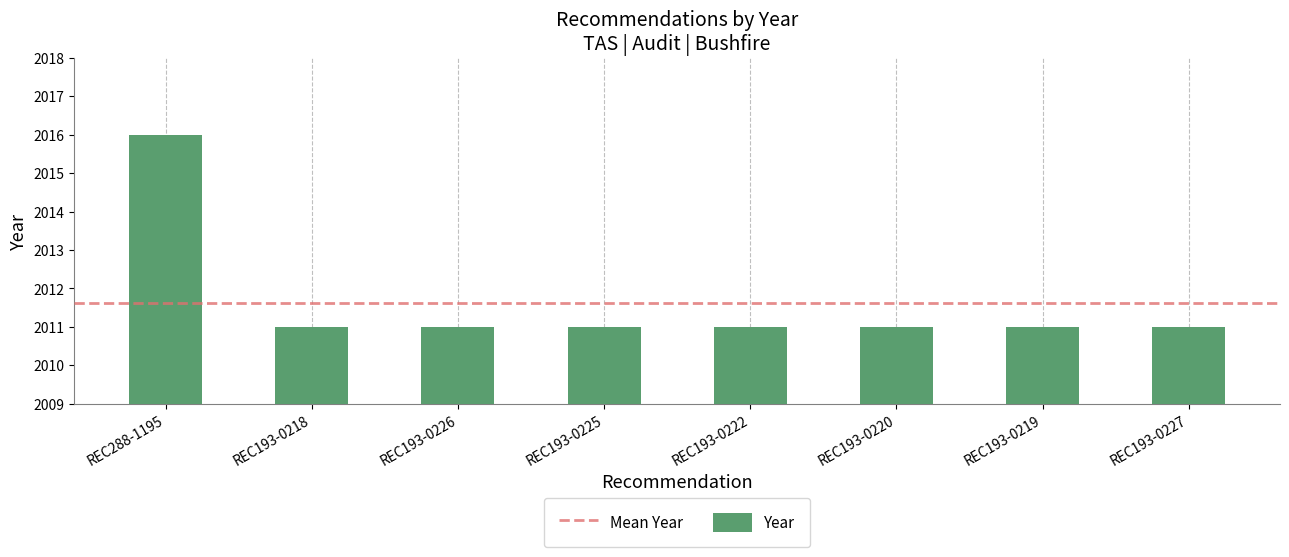

Is it true that the value at REC193-0222 is 1113?

False